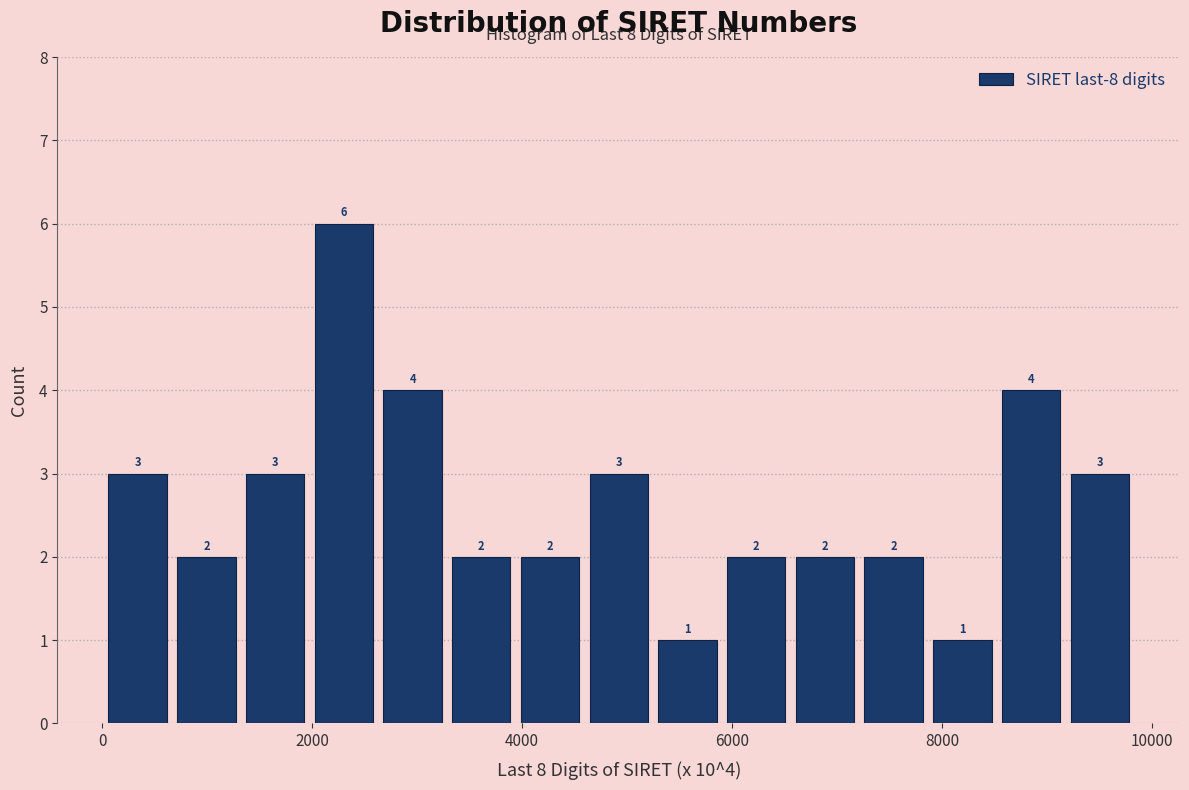

Around what value on the x-axis is the tallest bar? Give the approximate position of its centre, as read against the axis.

2400